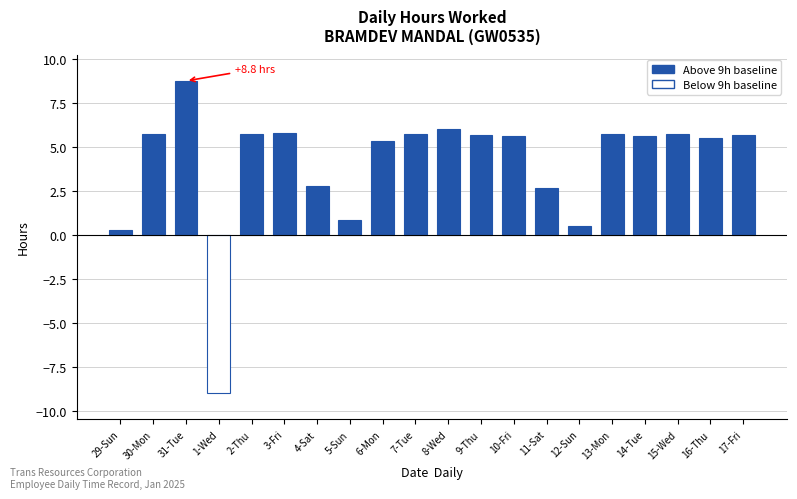

How many data points does each series have?

20